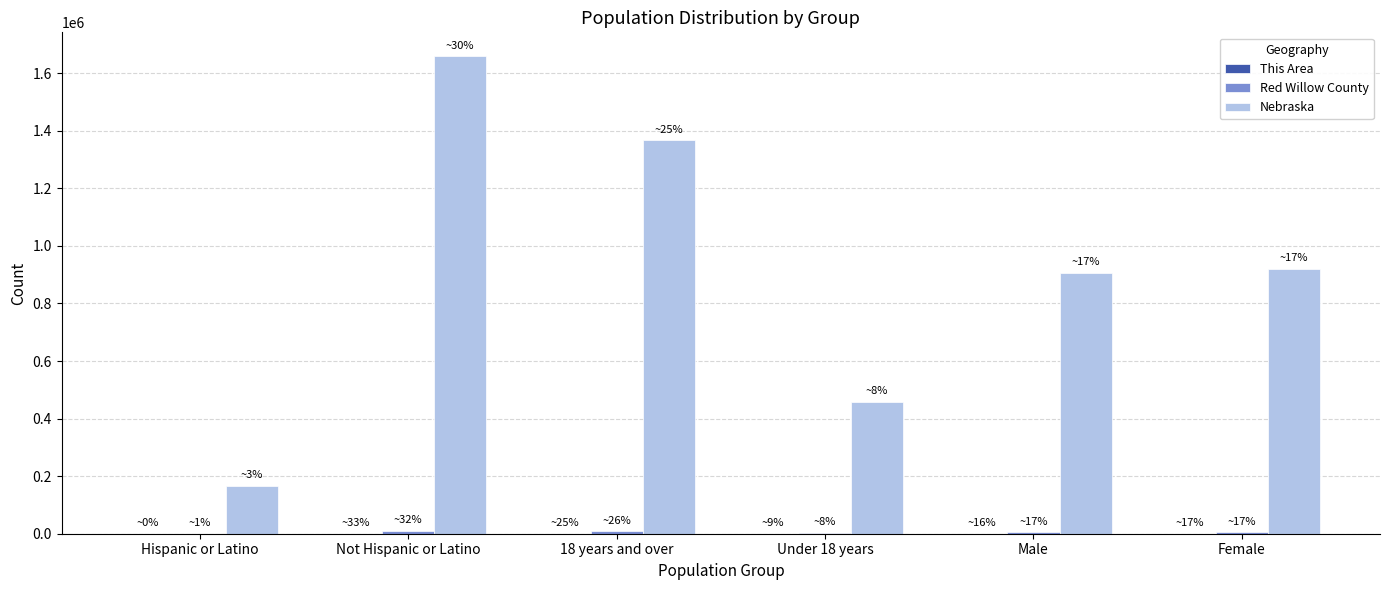

What is the highest value of the Nebraska series?

1658936